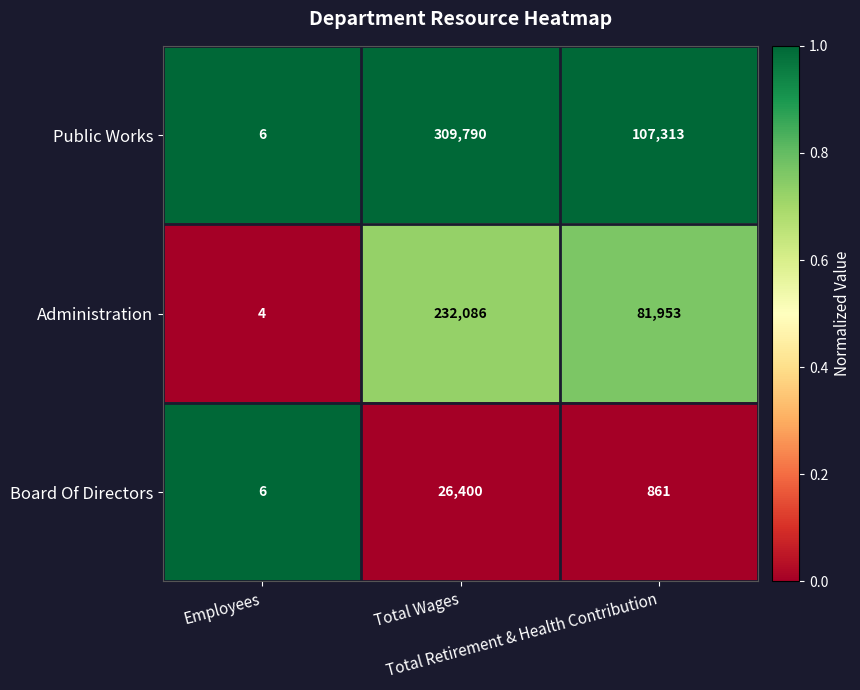

What is the greatest value displayed?

309790